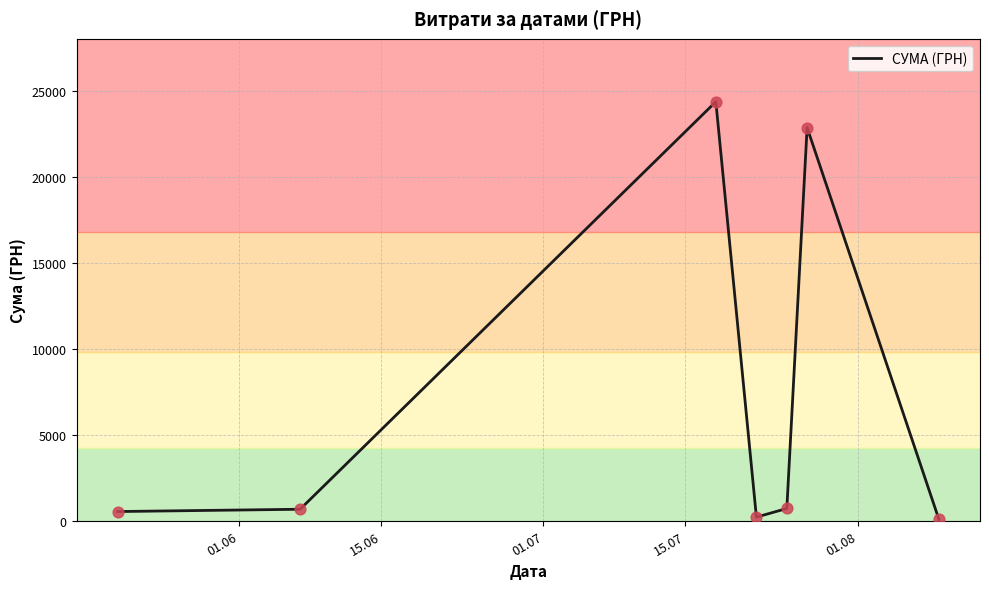

How many interior local peaks (higher than both neighbors) does the data have?

2